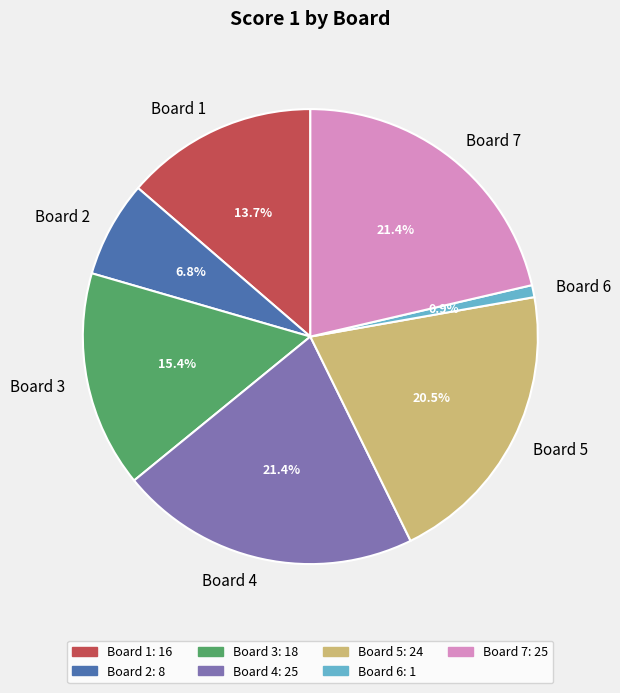

Is Board 3 the majority of the pie?

No